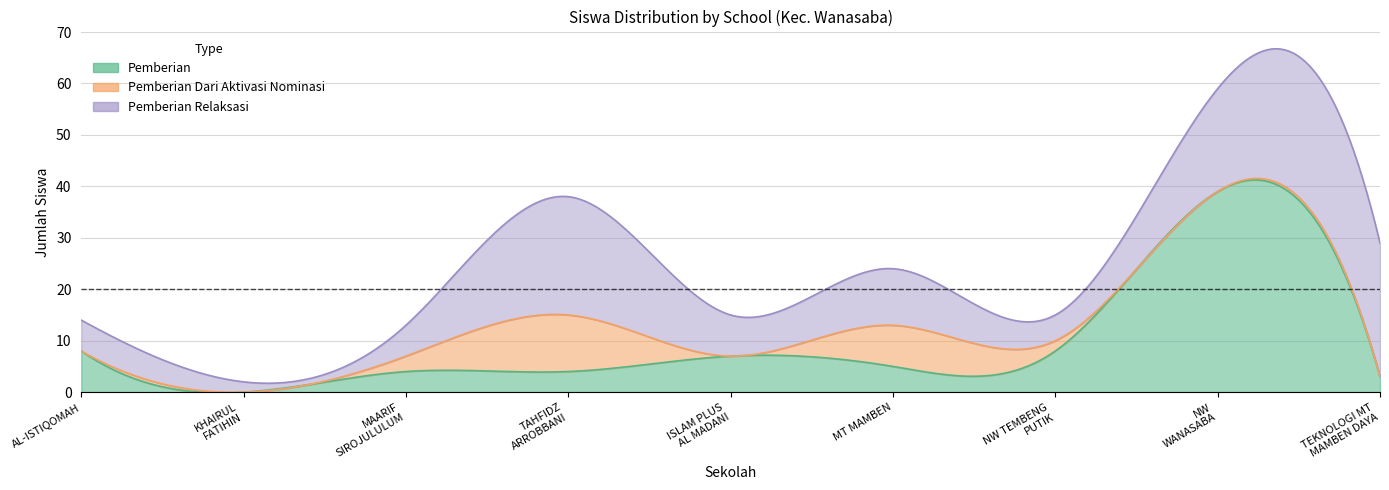

The Pemberian Dari Aktivasi Nominasi series shows 4 at SMKS NW WANASABA. True or false?

False